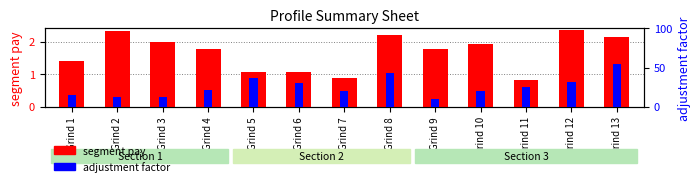

What is the sum of the segment pay values at Grind 2 and Grind 6?

3.4